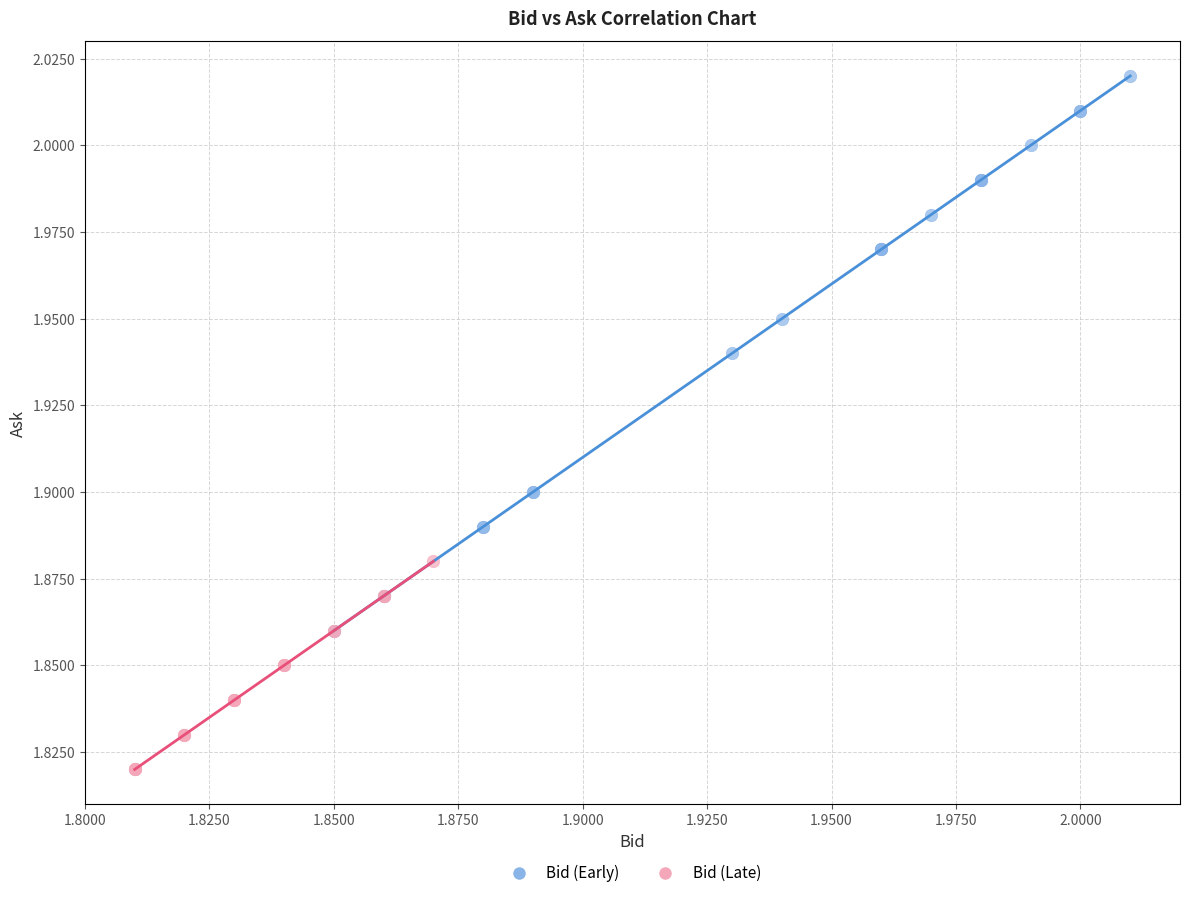

Which series has the widest spread of Y values?

Bid (Early)